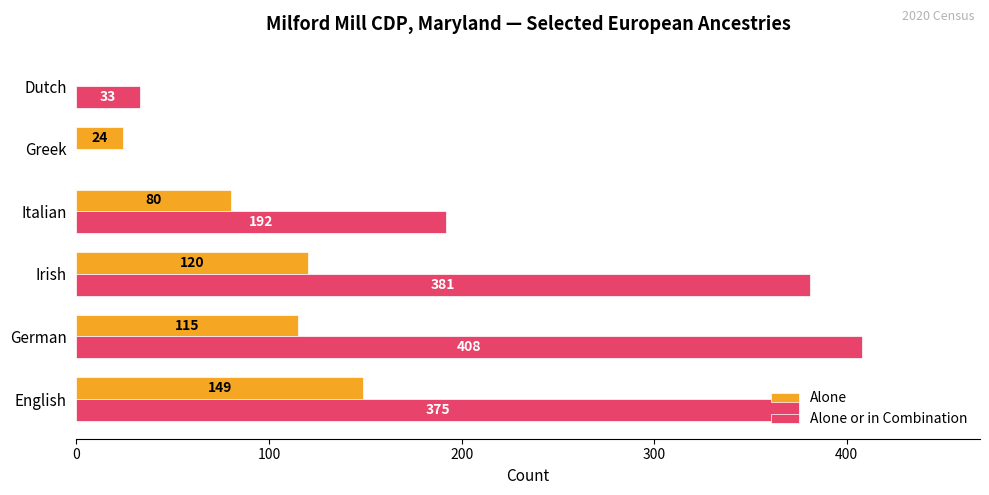

Which series has the largest total across all categories?

Alone or in Combination